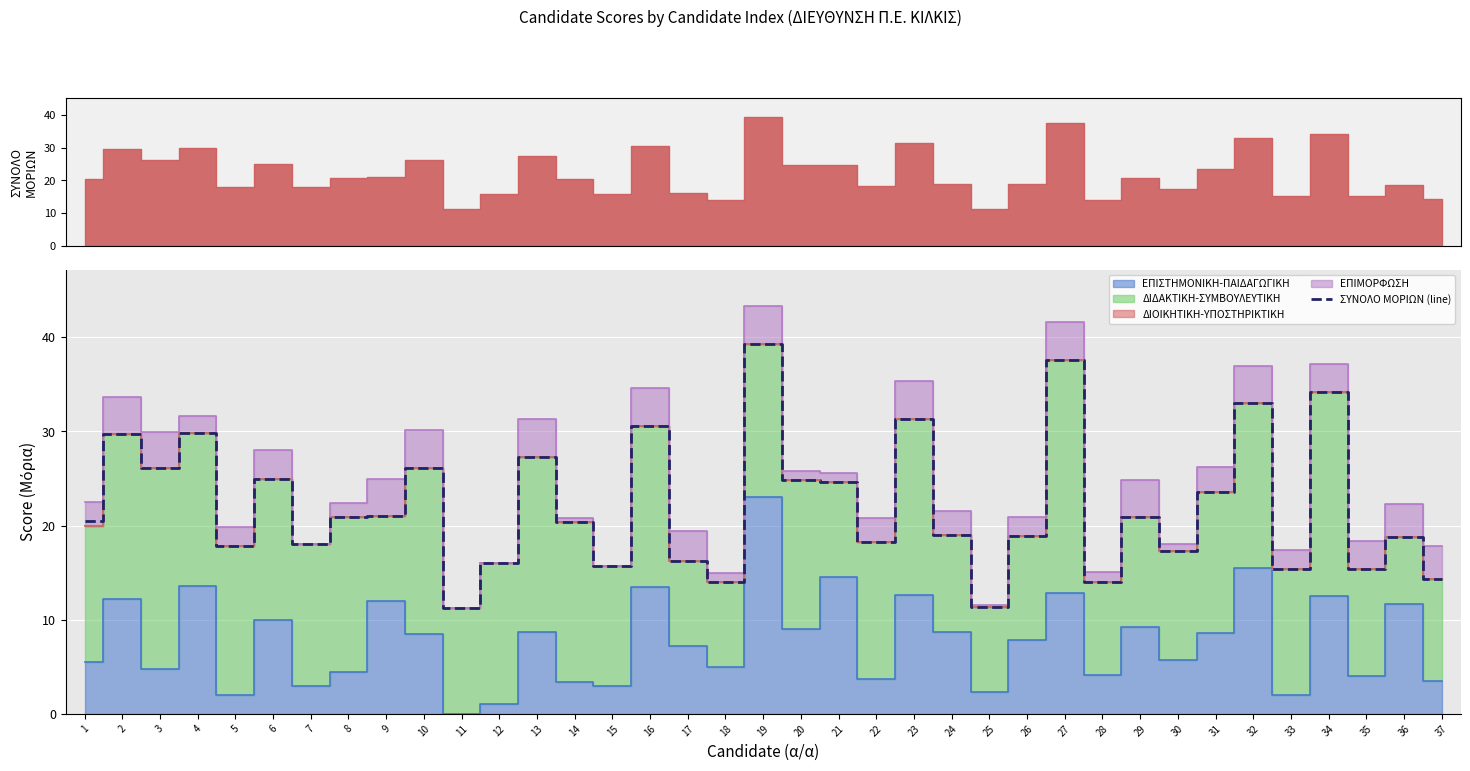

List the labels in order of value, largest first.

19, 27, 34, 32, 23, 16, 4, 2, 13, 10, 3, 6, 20, 21, 31, 9, 8, 29, 1, 14, 24, 26, 36, 22, 7, 5, 30, 17, 12, 15, 33, 35, 37, 18, 28, 25, 11